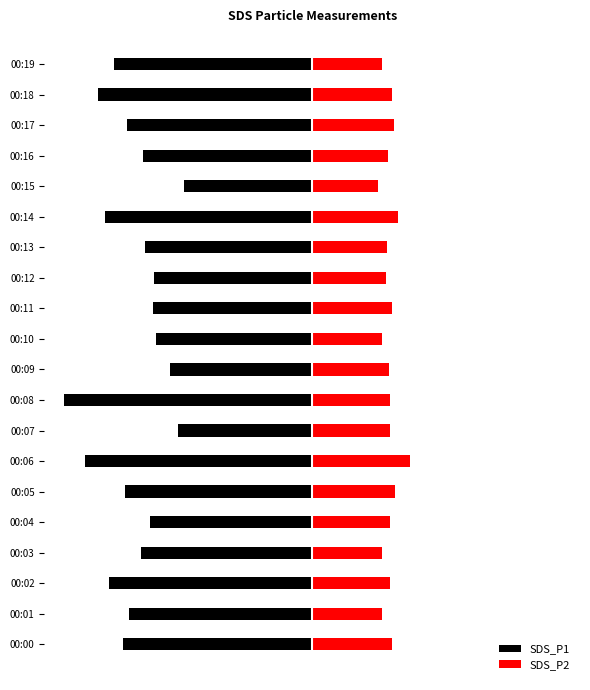

What is the greatest value displayed?

4.9